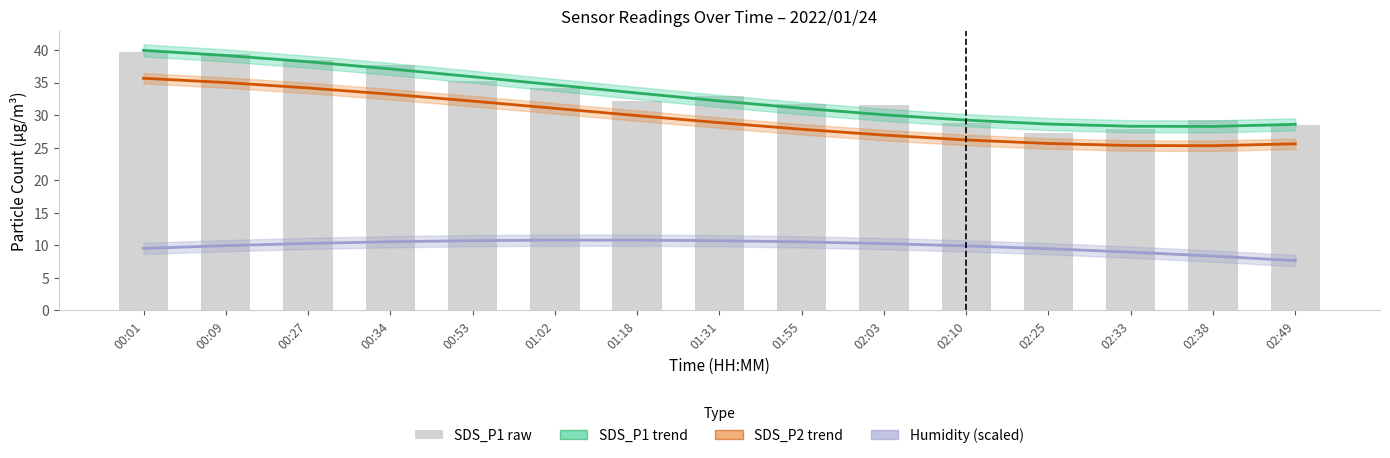

What are all the series names shown in the legend?

SDS_P1 trend, SDS_P2 trend, Humidity (scaled), SDS_P1 raw